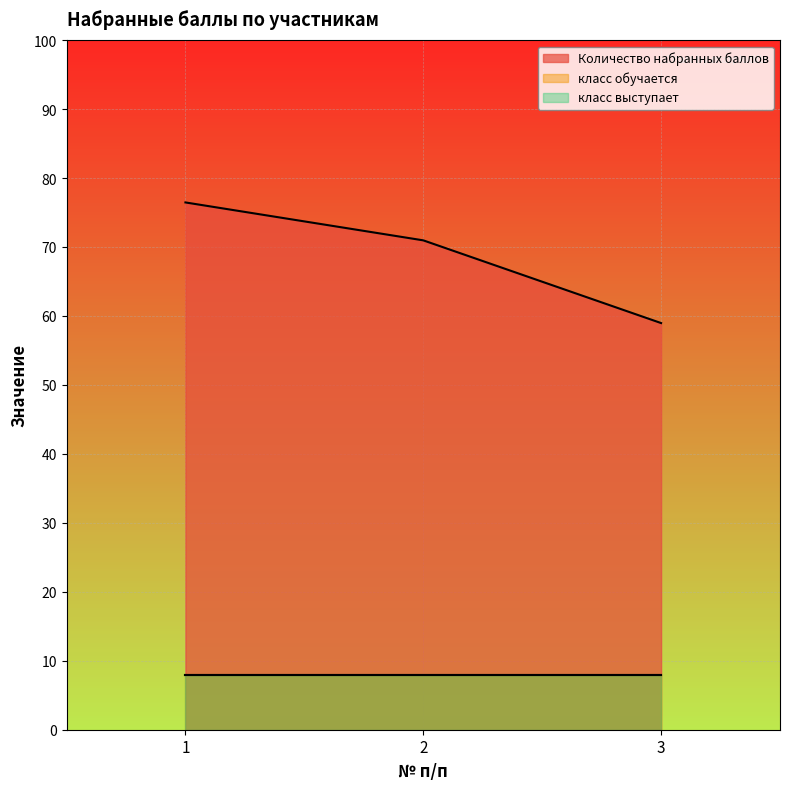

What is the sum of the класс выступает values at 2 and 3?

16.0